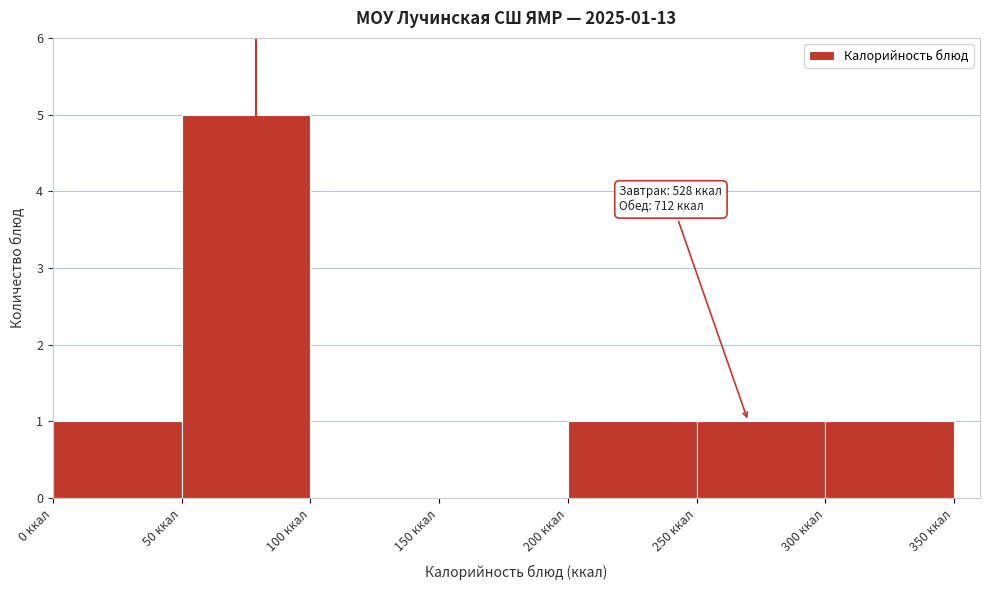

Which range on the x-axis has the tallest bar?

50 to 100